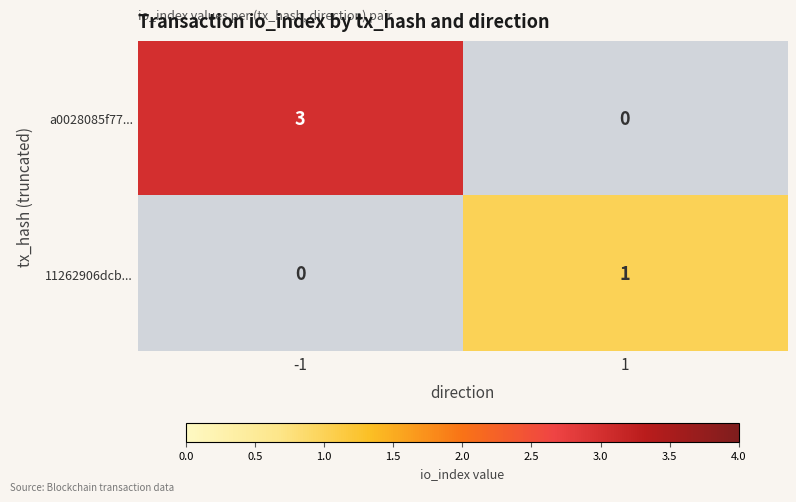

What is the difference between the a0028085f77... values at -1 and 1?

3